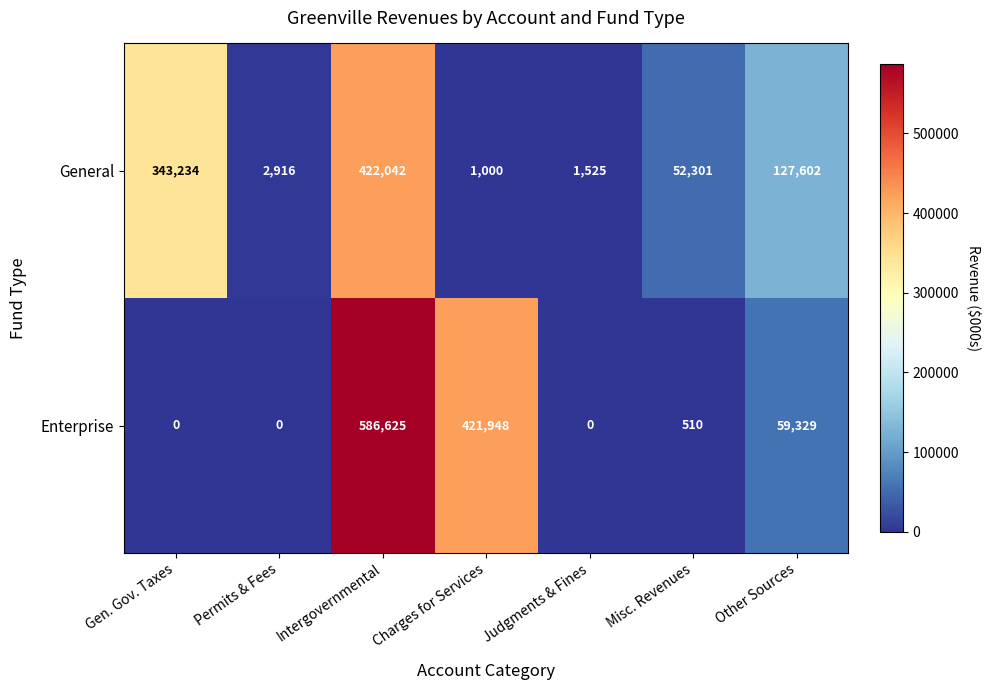

At which category does the chart reach its peak across all series?

Intergovernmental